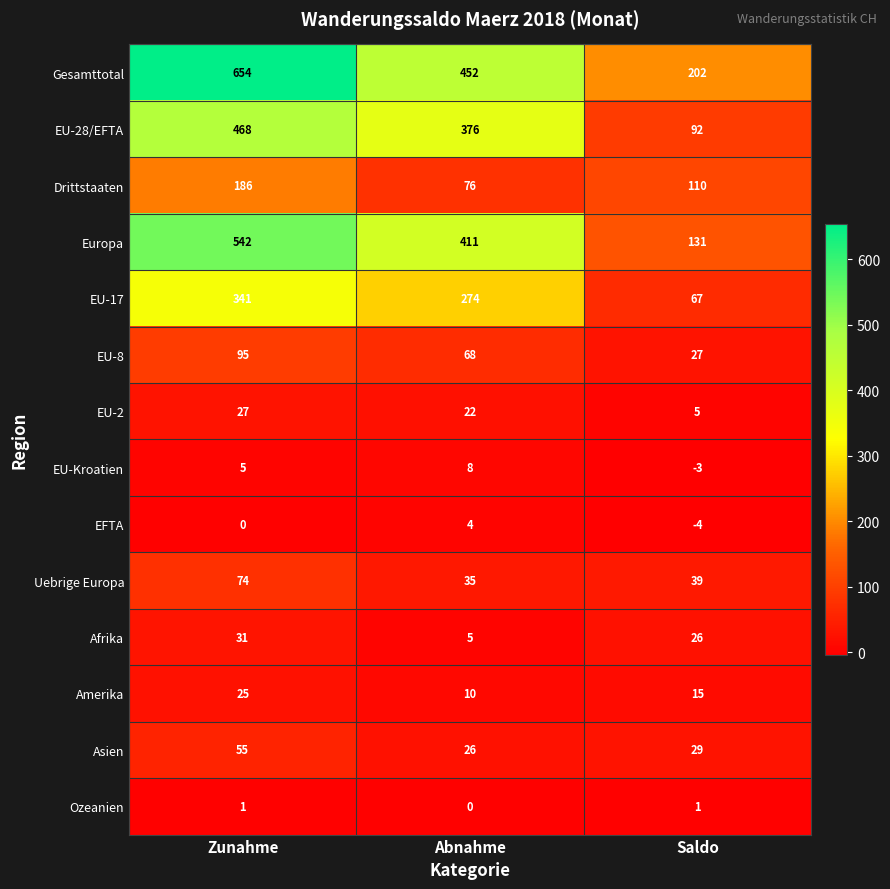

What is the sum of the EU-28/EFTA values at Abnahme and Saldo?

468